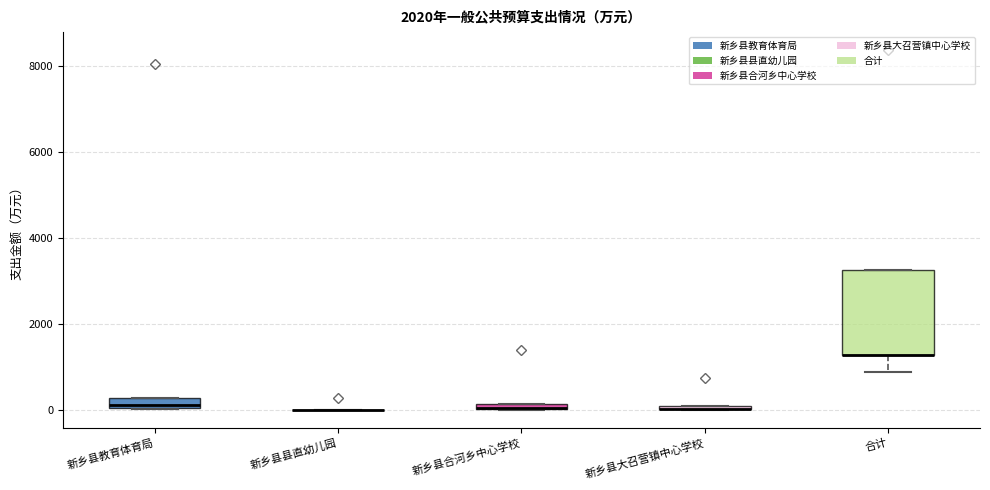

Which box is the tallest, from its lower edge to its upper edge?

合计